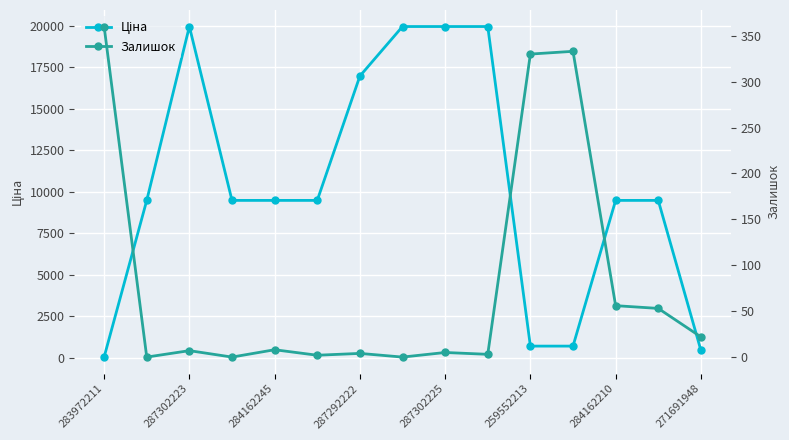

What is the label of the 14th point from the left?

13